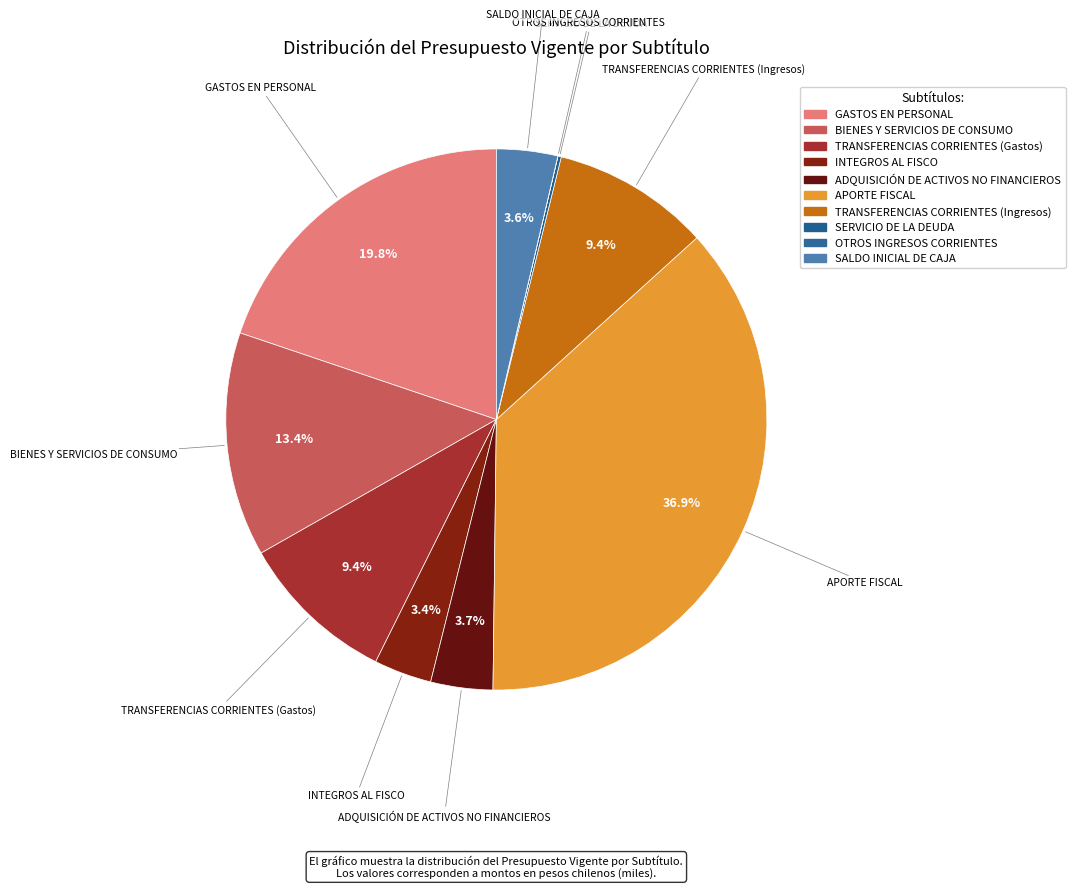

The SALDO INICIAL DE CAJA slice represents 14% of the pie. True or false?

False